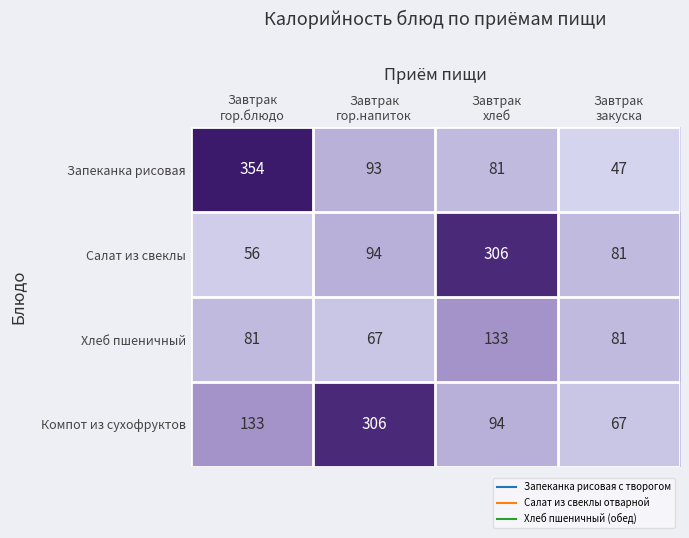

Reading left to right, what are all the values shown in this chart?

Запеканка рисовая: 354	93	81	47
Салат из свеклы: 56	94	306	81
Хлеб пшеничный: 81	67	133	81
Компот из сухофруктов: 133	306	94	67